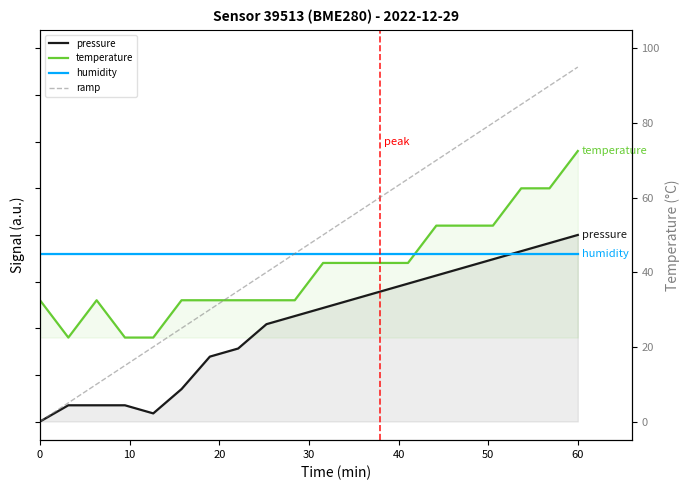

What is the value of the pressure point at the 19th from the left?

1.0